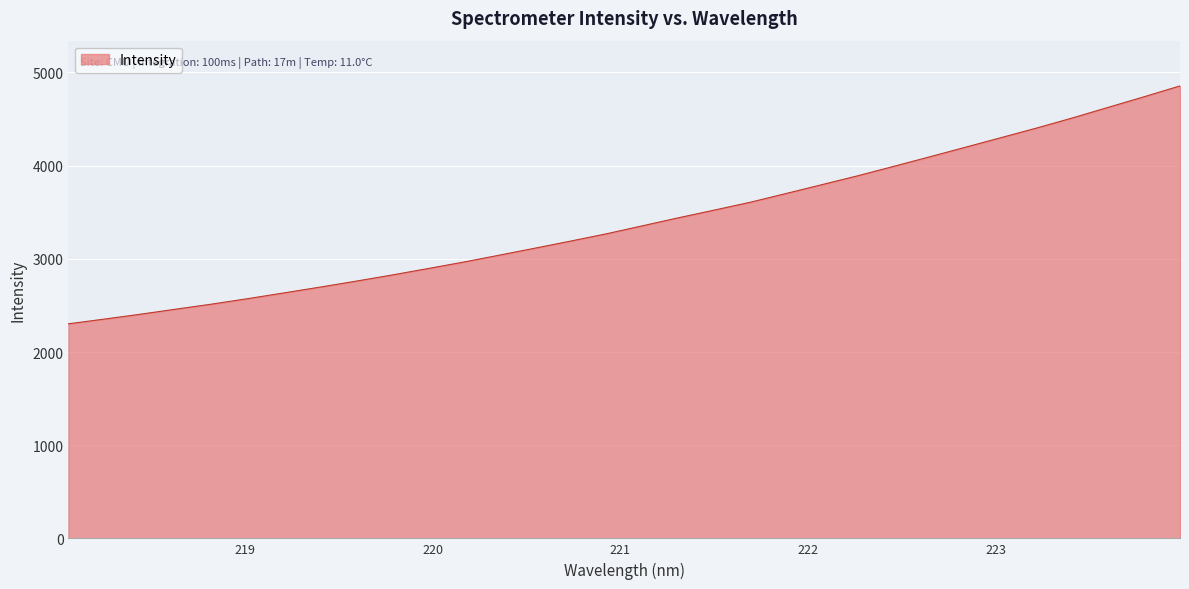

What is the difference between the maximum and minimum values?

2553.3